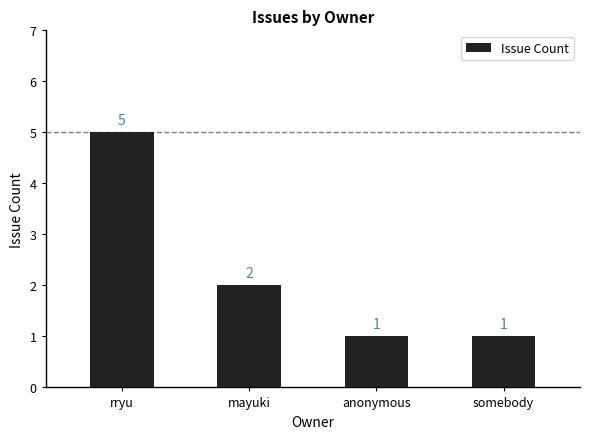

What is the change in value from mayuki to somebody?

-1